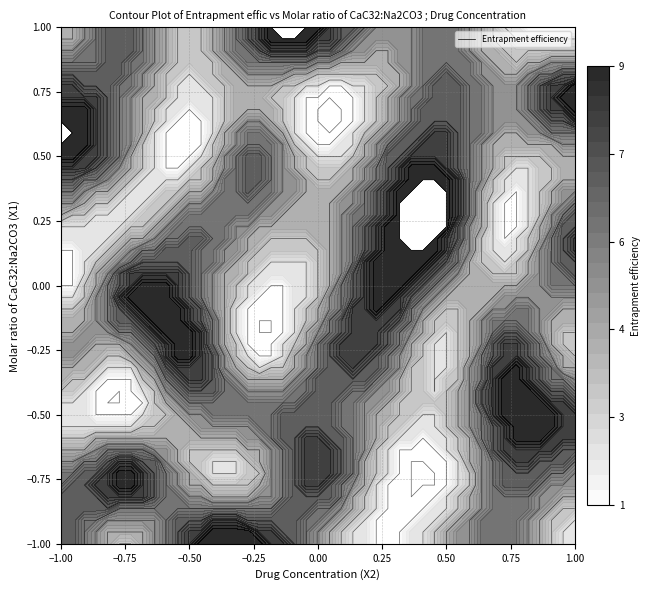

What is the difference between the maximum and minimum values in the row1 series?

8